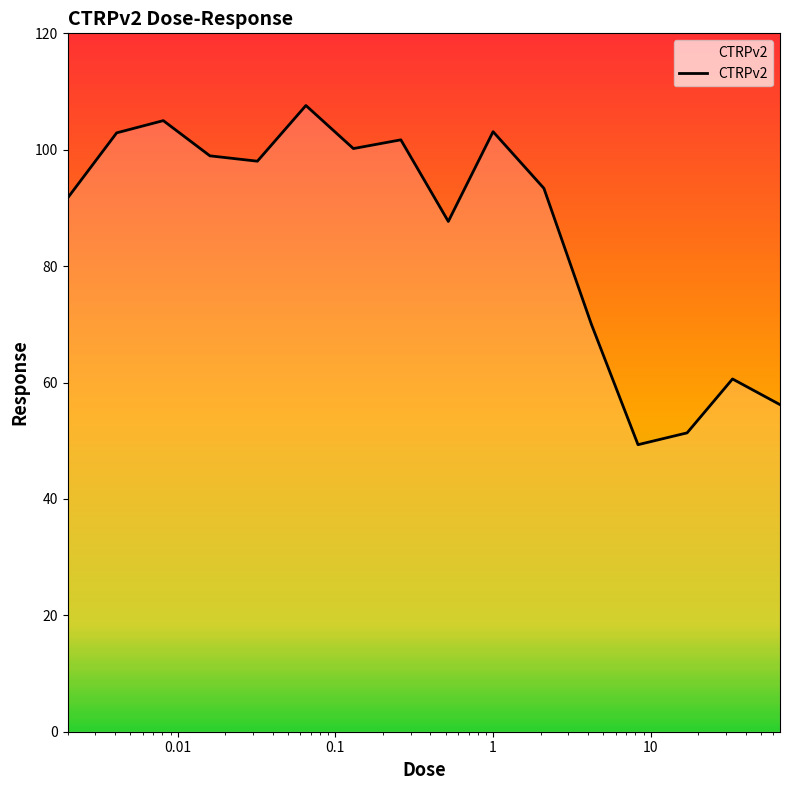

What is the smallest value displayed?

49.3